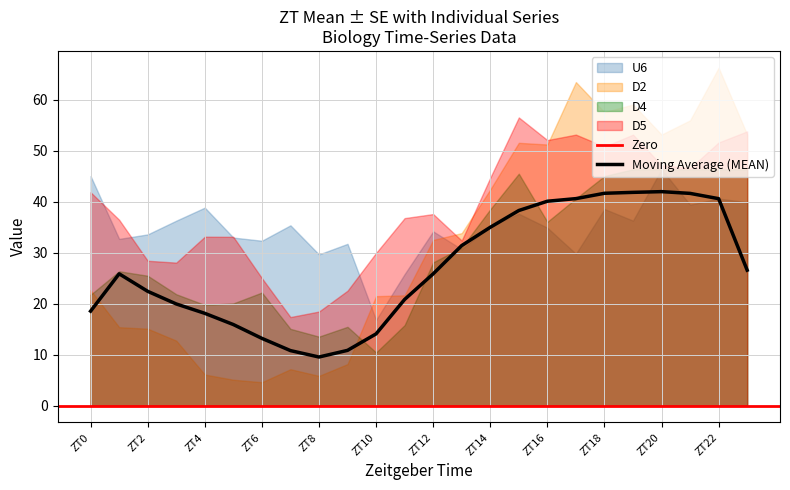

Which category has the highest value across all series?

ZT22